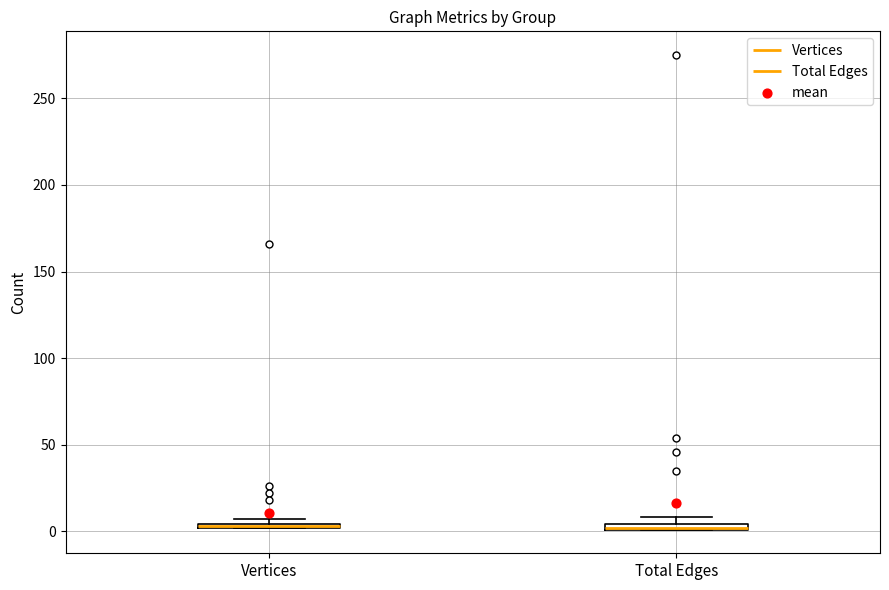

Where is the upper edge of the box for Total Edges on the y-axis? The values are not printed on the chart, so give them approximately, as read against the axis.

5